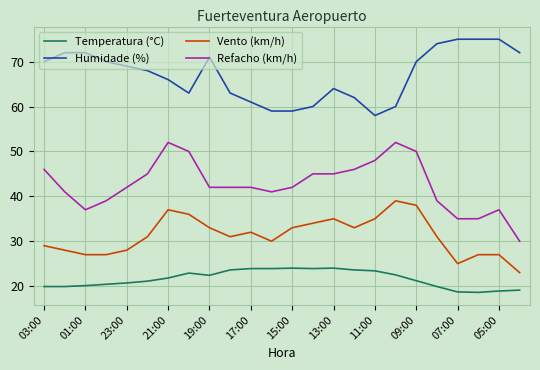

What is the lowest value of the Temperatura (°C) series?

18.6